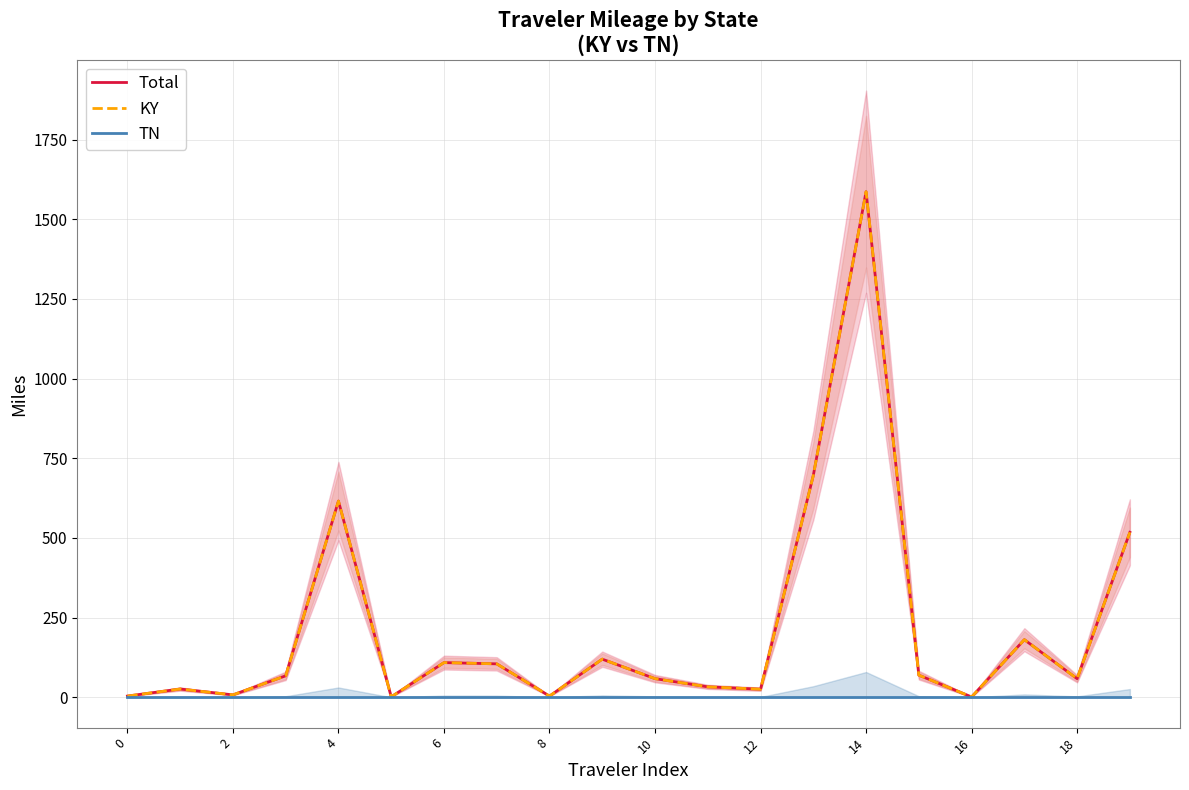

At which category is the sum across all series the highest?

14